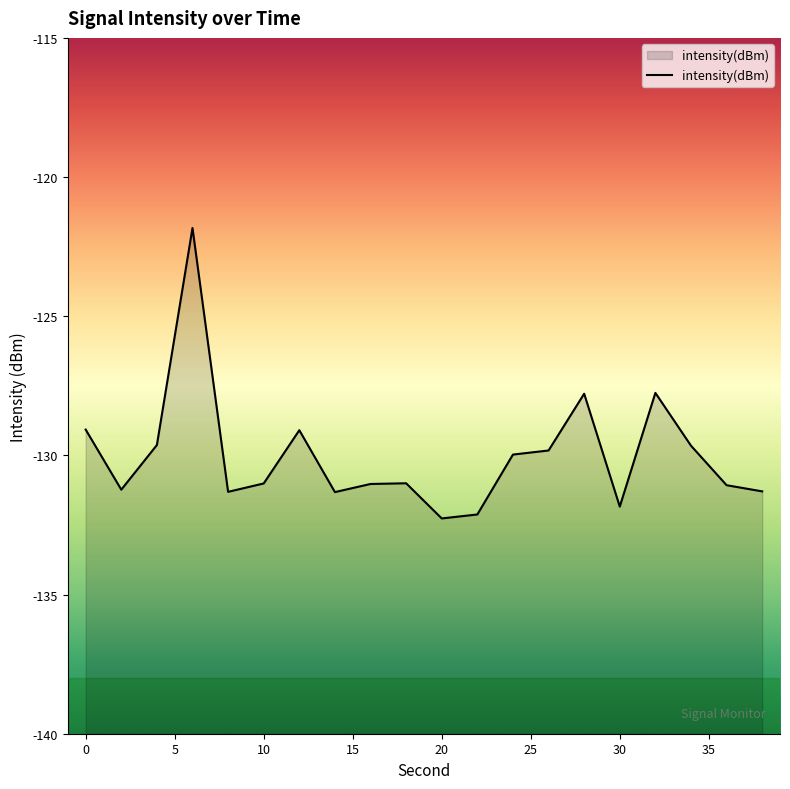

What is the greatest value displayed?

-121.8